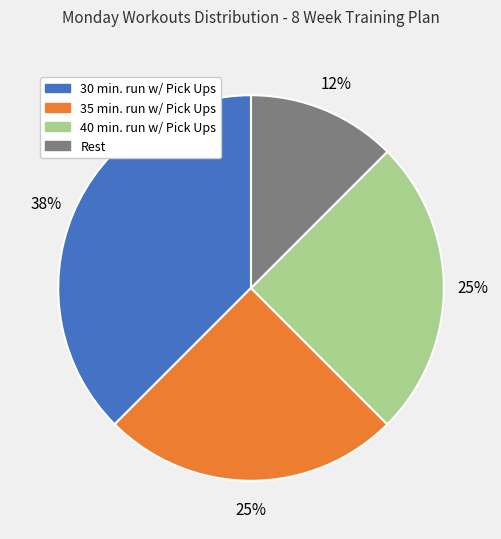

Between 30 min. run w/ Pick Ups and 40 min. run w/ Pick Ups, which is larger?

30 min. run w/ Pick Ups